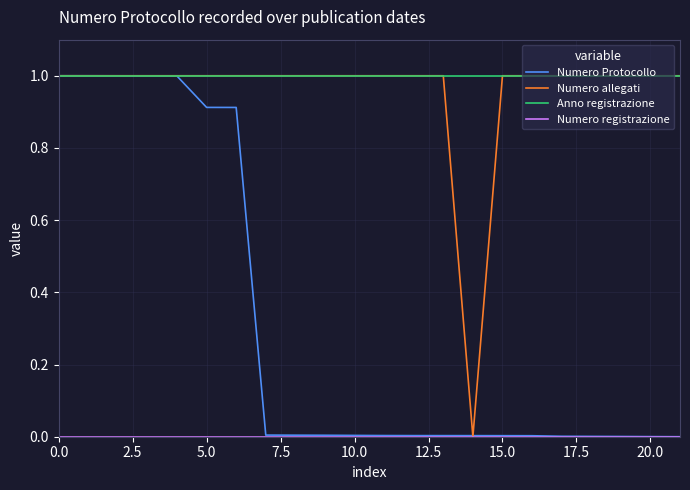

What is the lowest value of the Anno registrazione series?

1.0